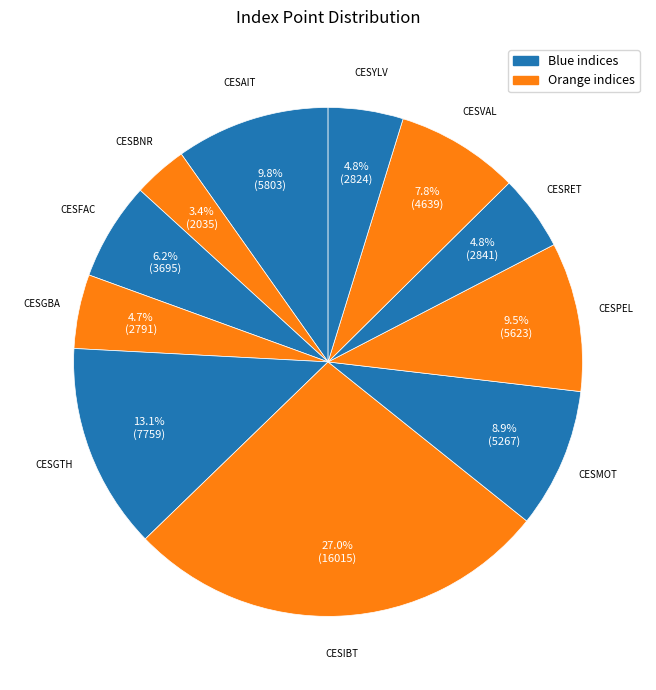

Rank the categories by value from lowest to highest.

CESBNR, CESGBA, CESYLV, CESRET, CESFAC, CESVAL, CESMOT, CESPEL, CESAIT, CESGTH, CESIBT